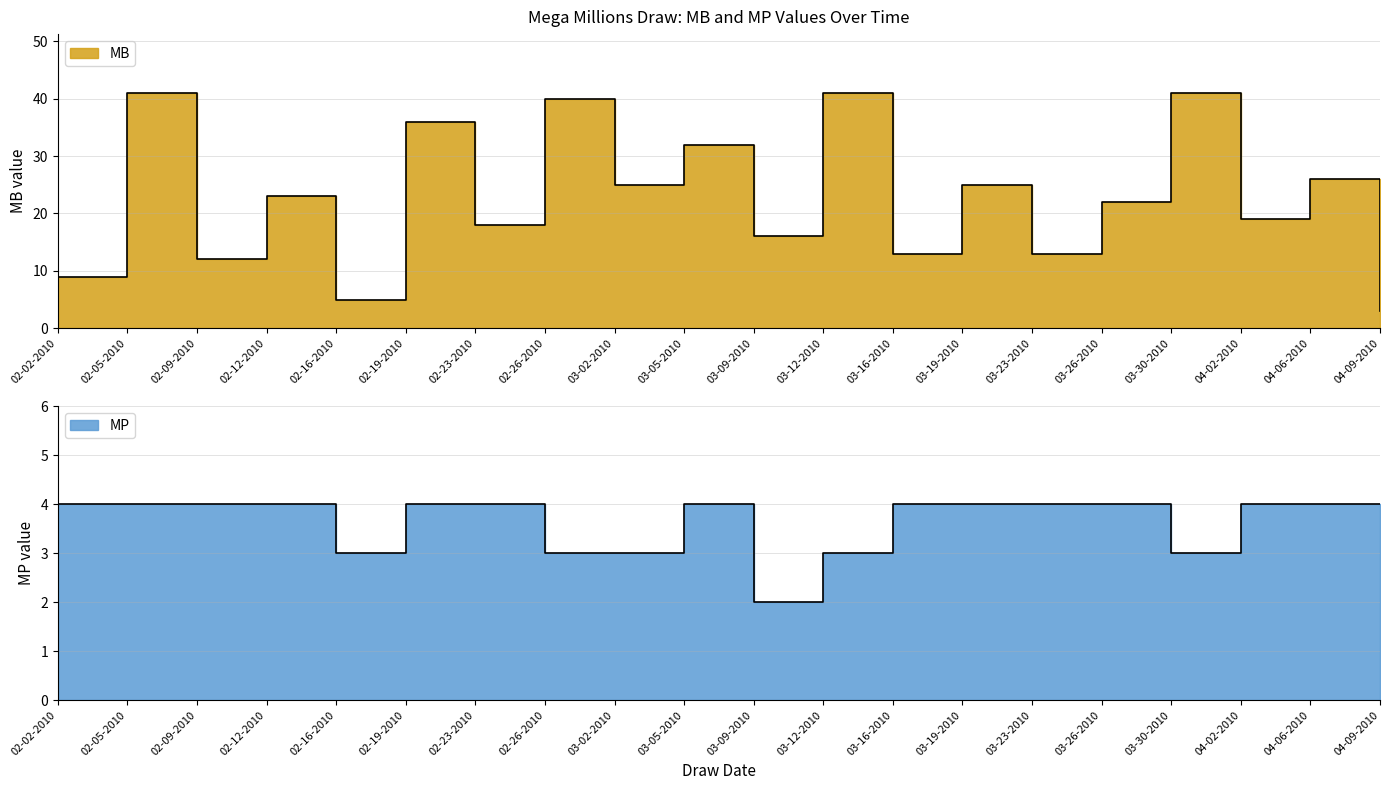

What is the sum of the MP values at 03-16-2010 and 02-26-2010?

7